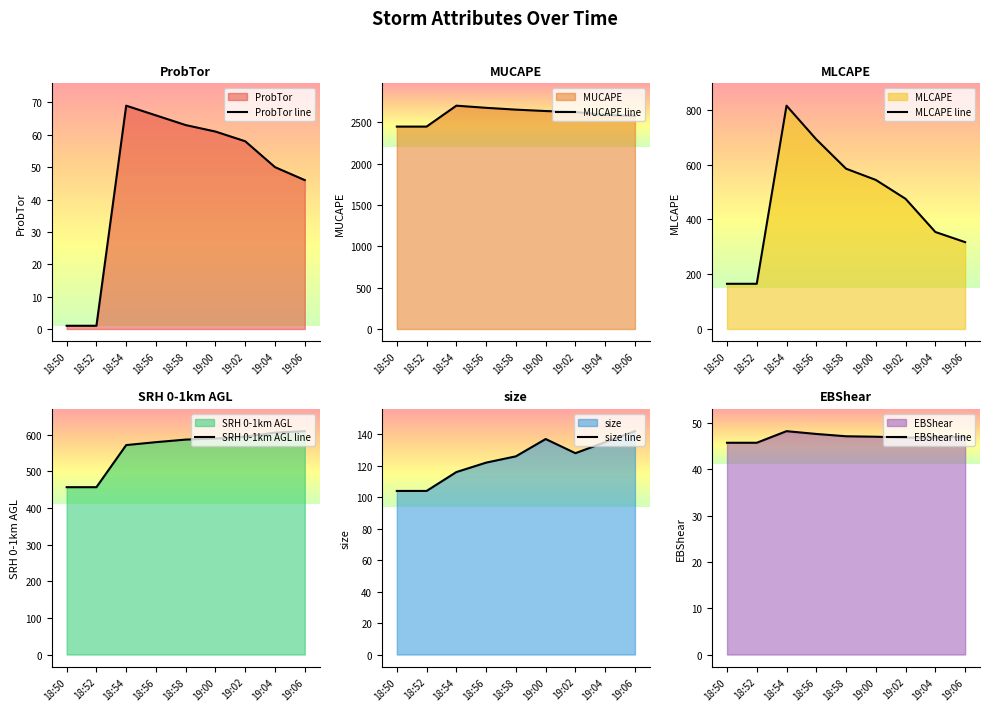

What is the value of the SRH 0-1km AGL point at the 7th from the left?

595.0